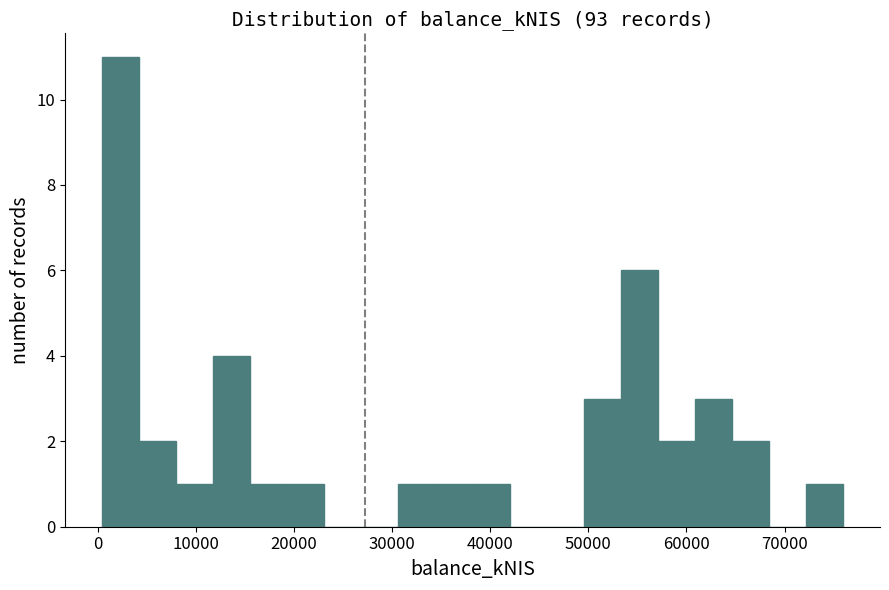

Around what value on the x-axis is the tallest bar? Give the approximate position of its centre, as read against the axis.

2000